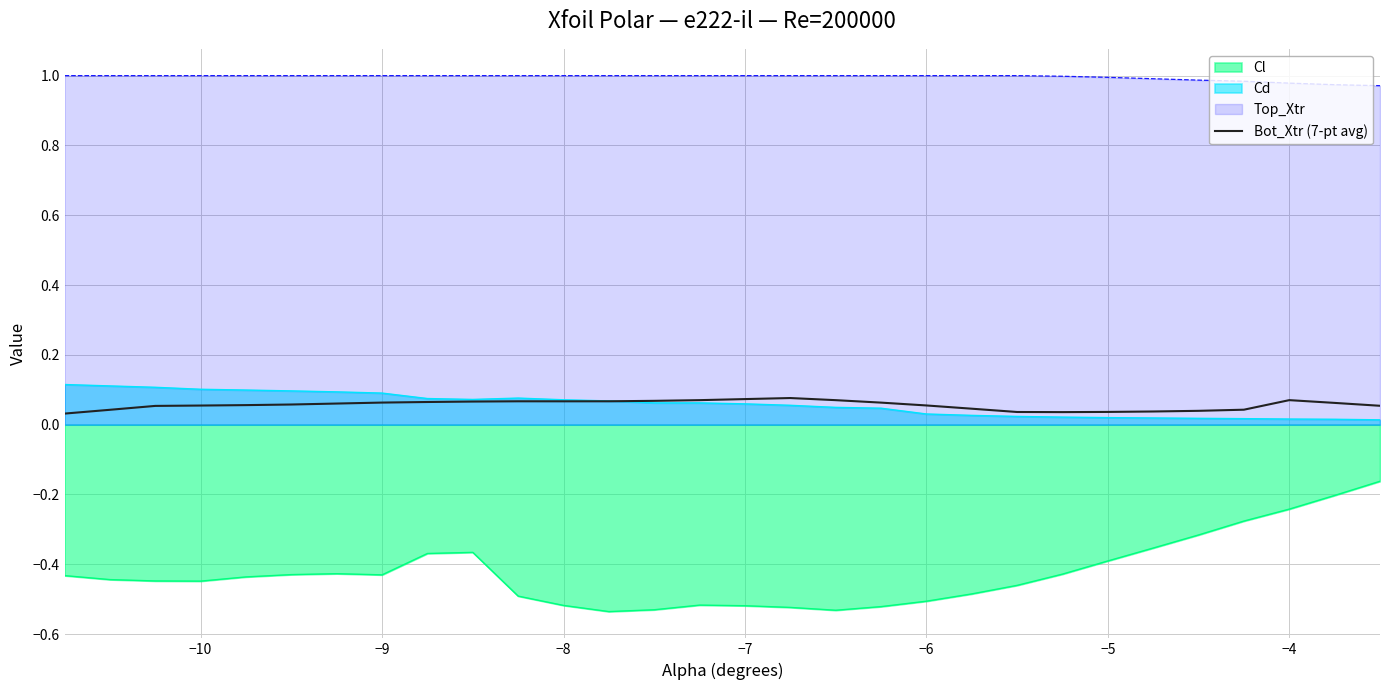

Which series has the largest total across all categories?

Top_Xtr